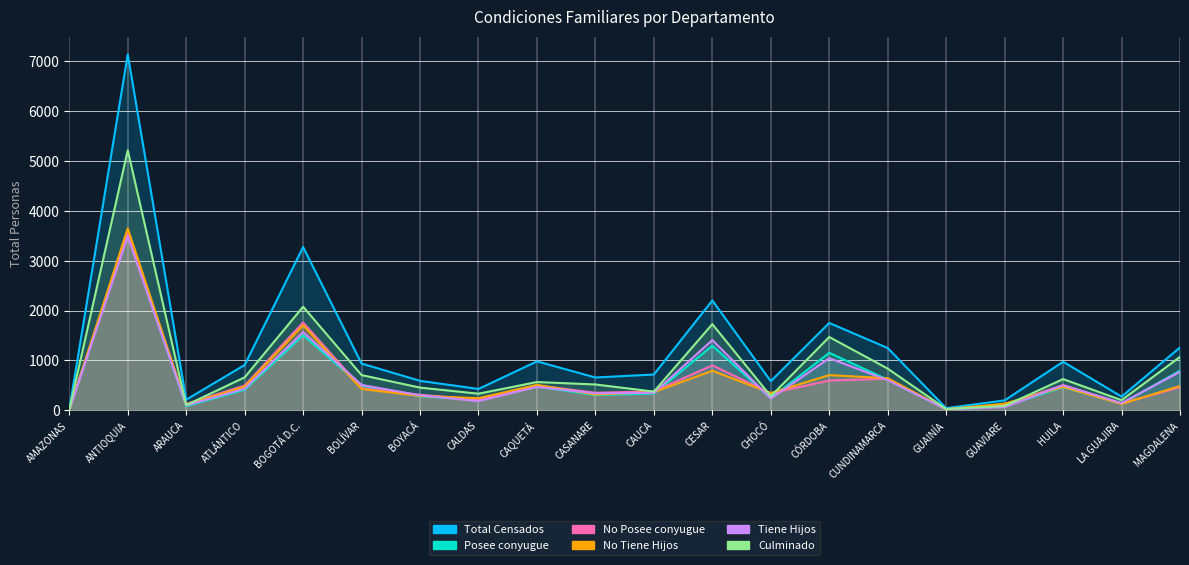

How many interior local valleys does the No Posee conyugue series have?

6